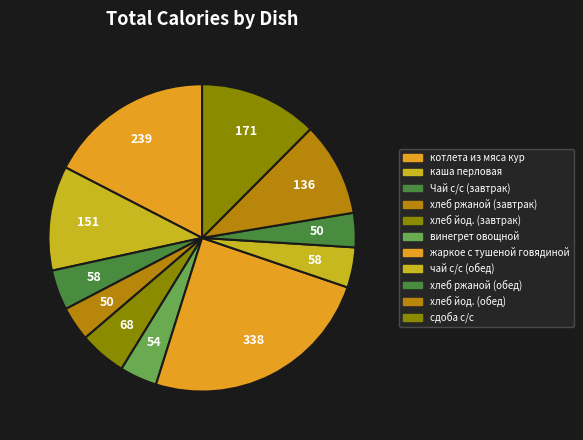

How many slices are in this pie chart?

11